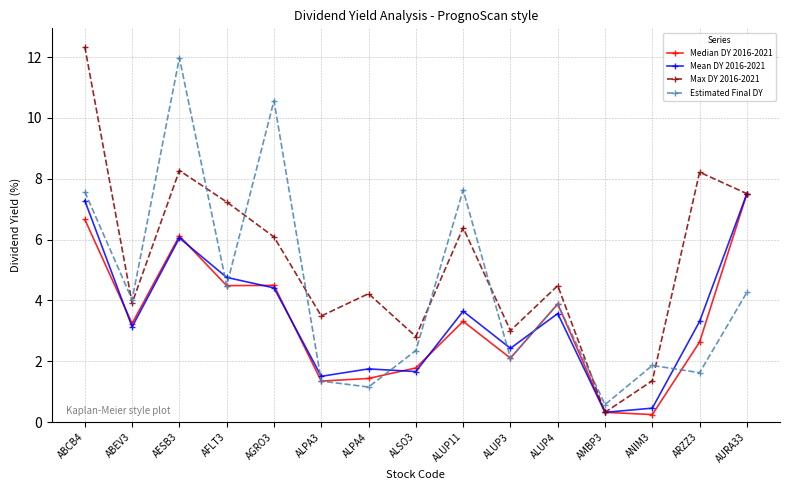

Where does the Mean DY 2016-2021 series first go above 3?

ABCB4